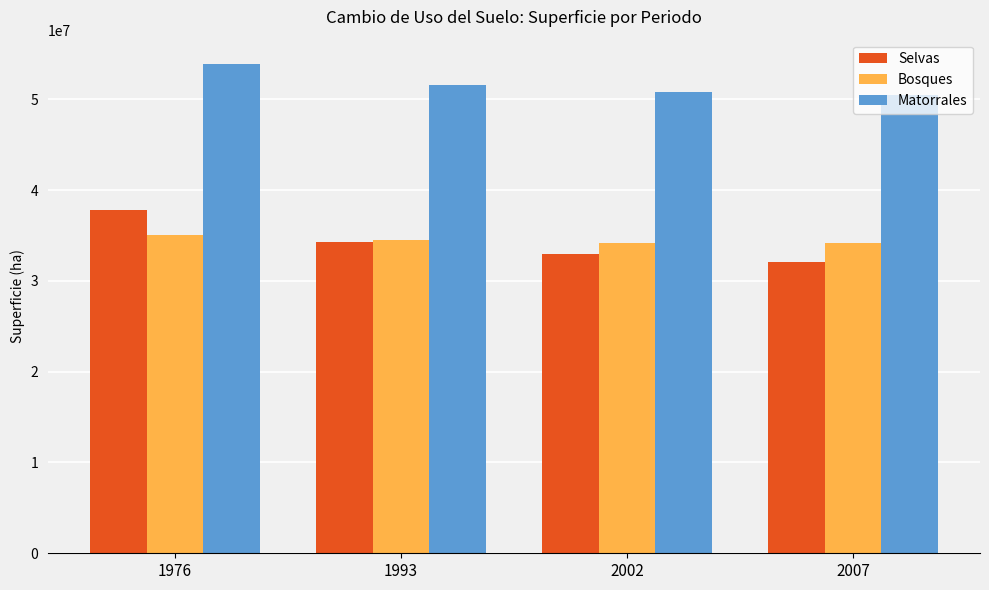

The value of Matorrales at 2002 is 50782463.9. True or false?

True